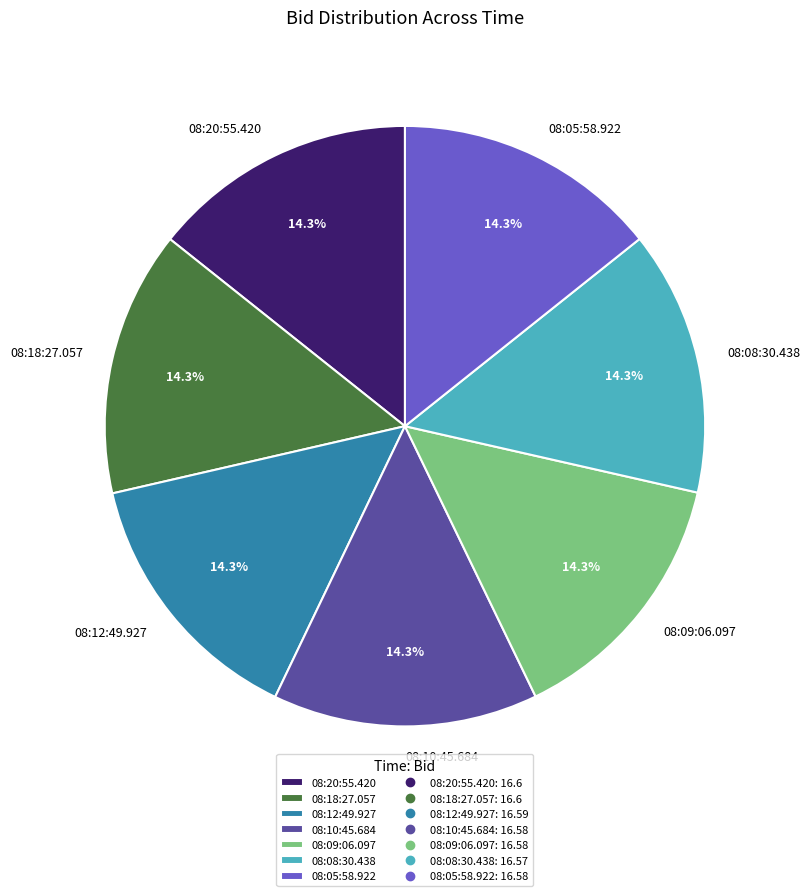

Is the sum of 08:12:49.927 and 08:20:55.420 greater than half?

No